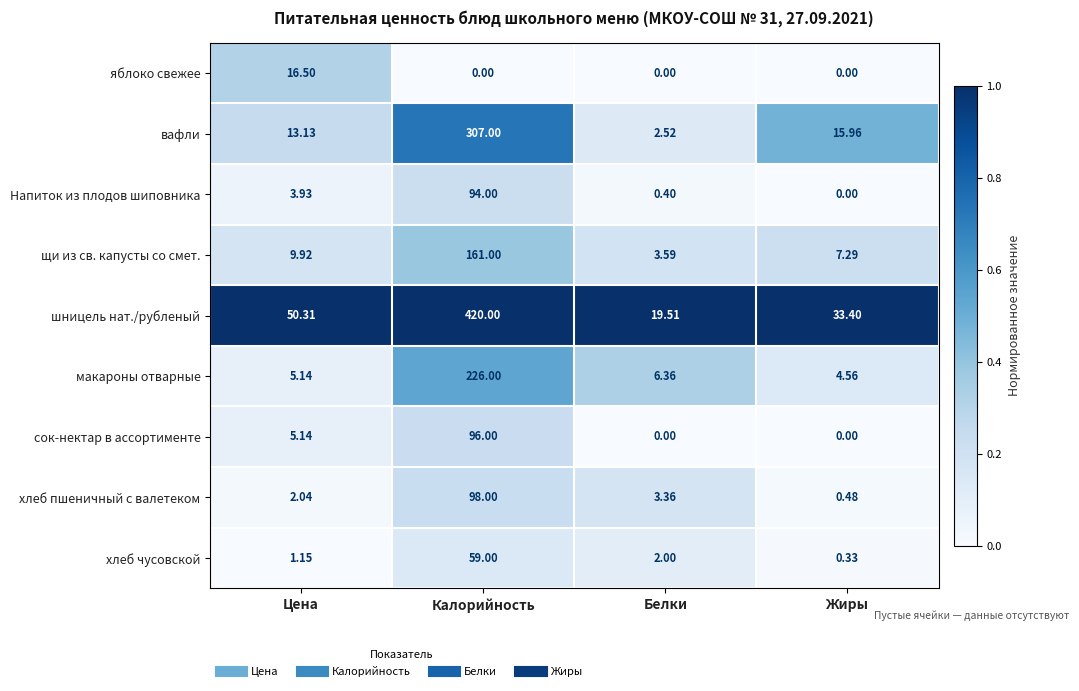

What is the total value across all series at Цена?

107.3